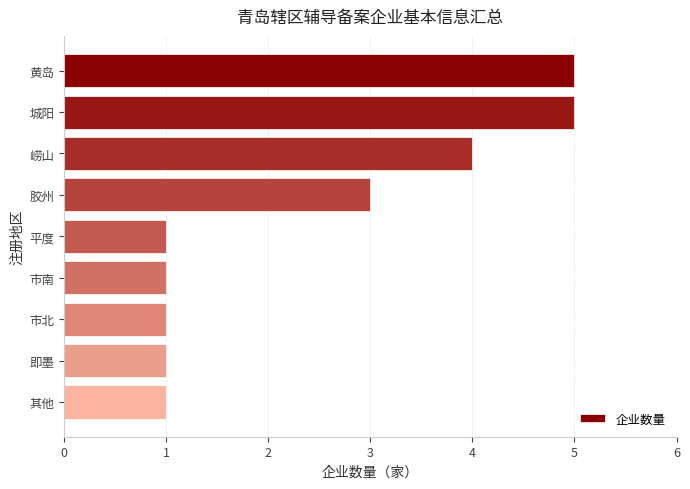

Is it true that the value at 市南 is 1?

True